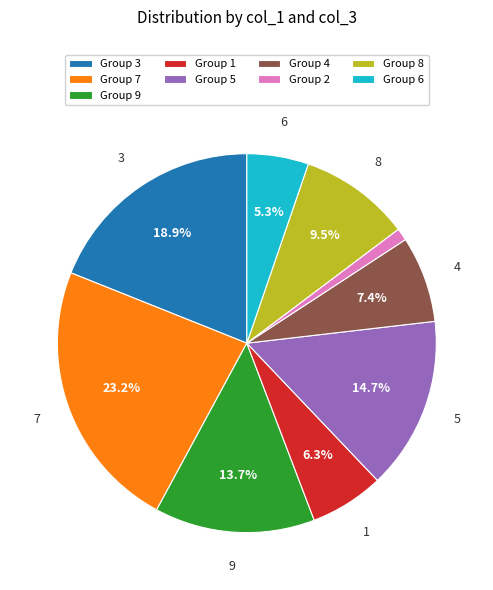

Does Group 8 account for over 50% of the chart?

No